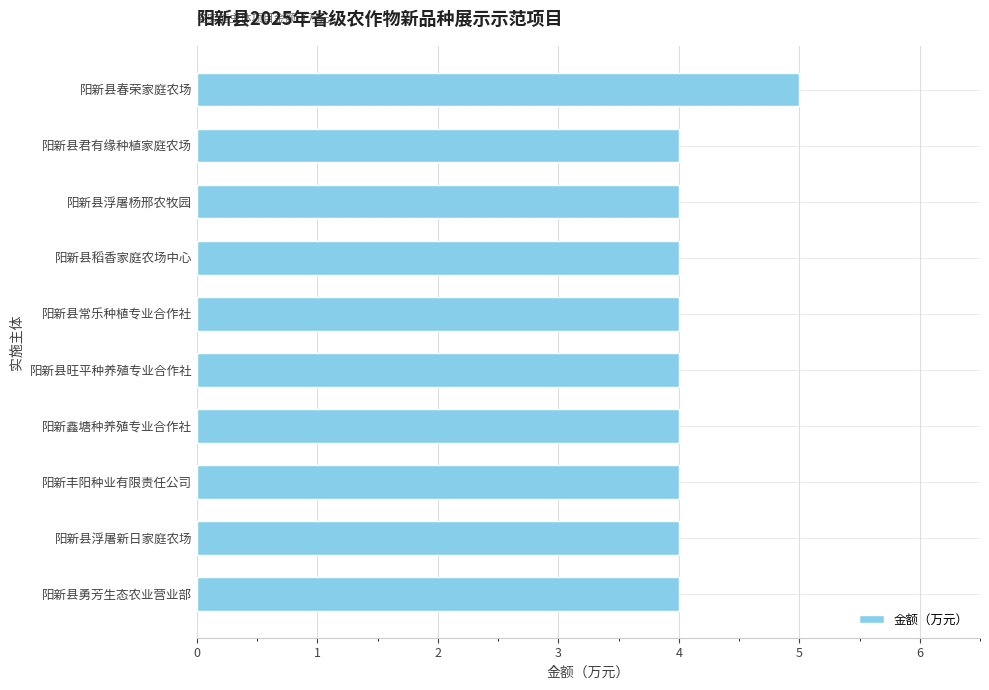

The chart shows a value of 4 at 阳新县勇芳生态农业营业部. True or false?

True